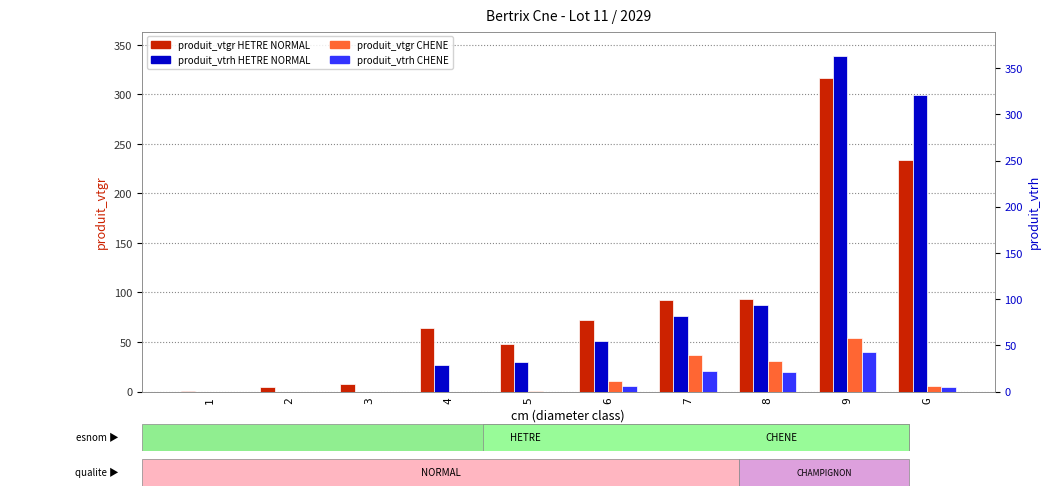

Rank the series by their maximum value, from lowest to highest.

produit_vtrh_CHENE, produit_vtgr_CHENE, produit_vtgr_HETRE_NORMAL, produit_vtrh_HETRE_NORMAL